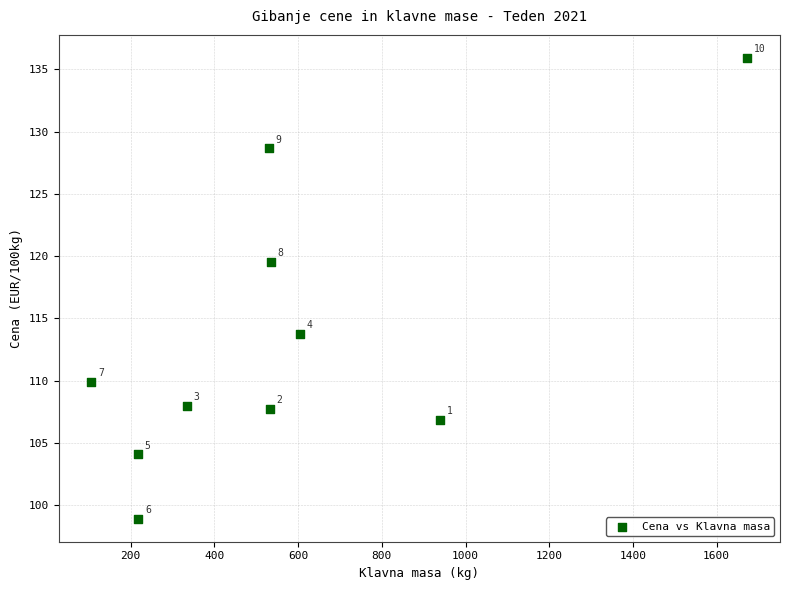

What Y value in the scatter plot is closest to 117?

119.6